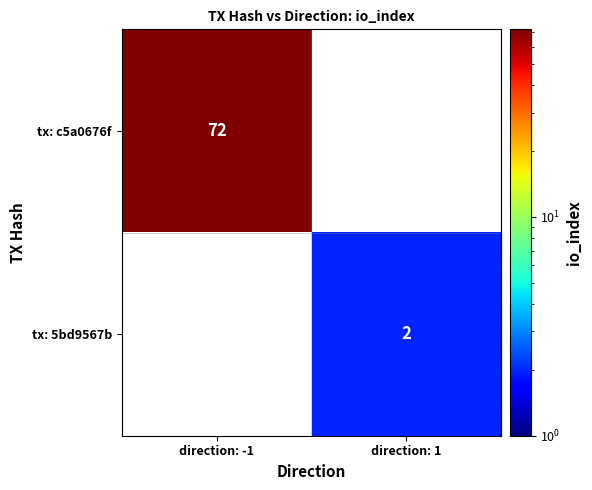

The value of tx: c5a0676f at direction: -1 is 72. True or false?

True